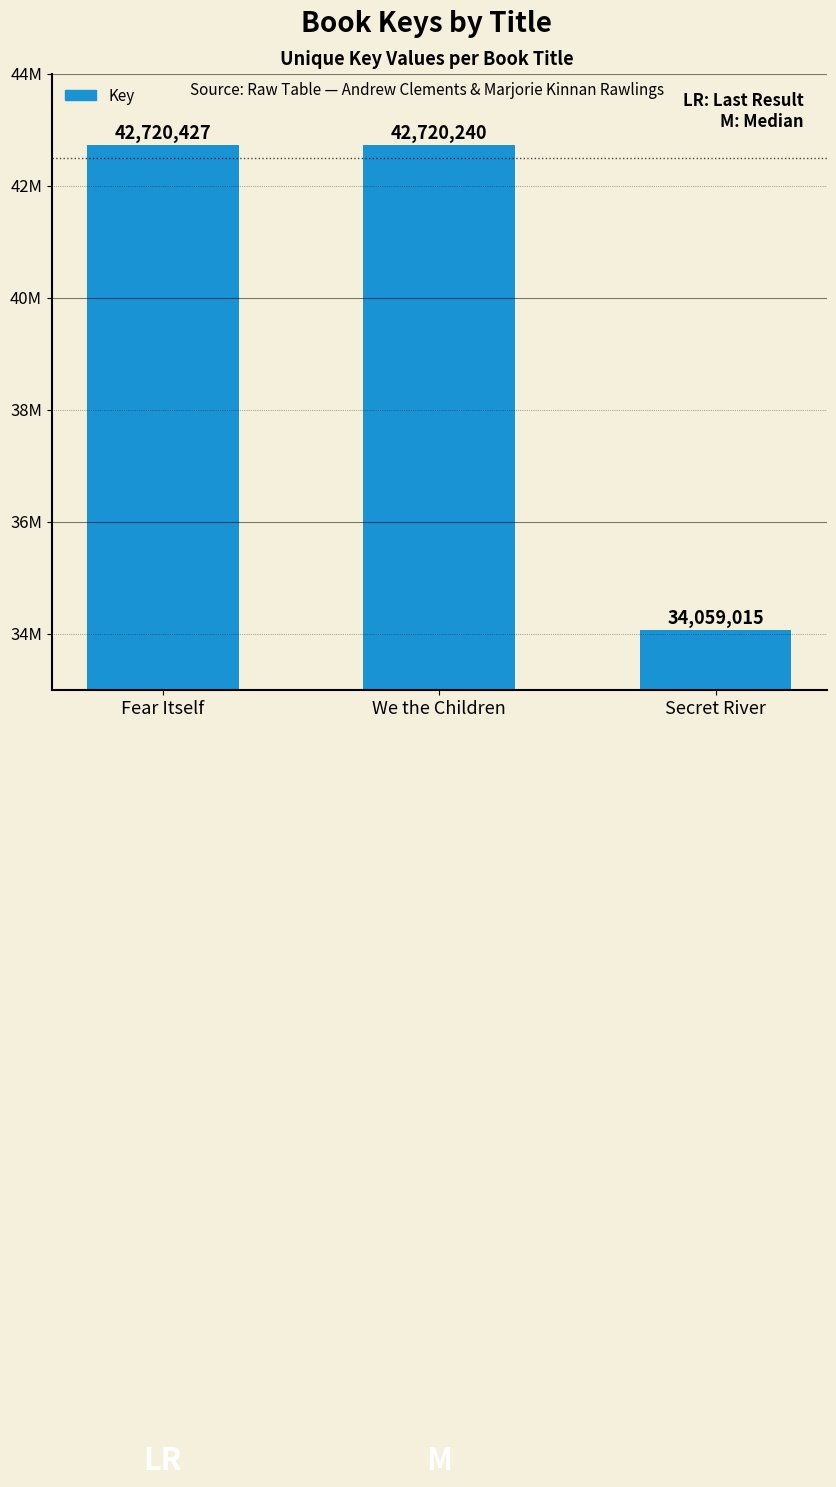

True or false: the data shows 18702765 at Secret River.

False